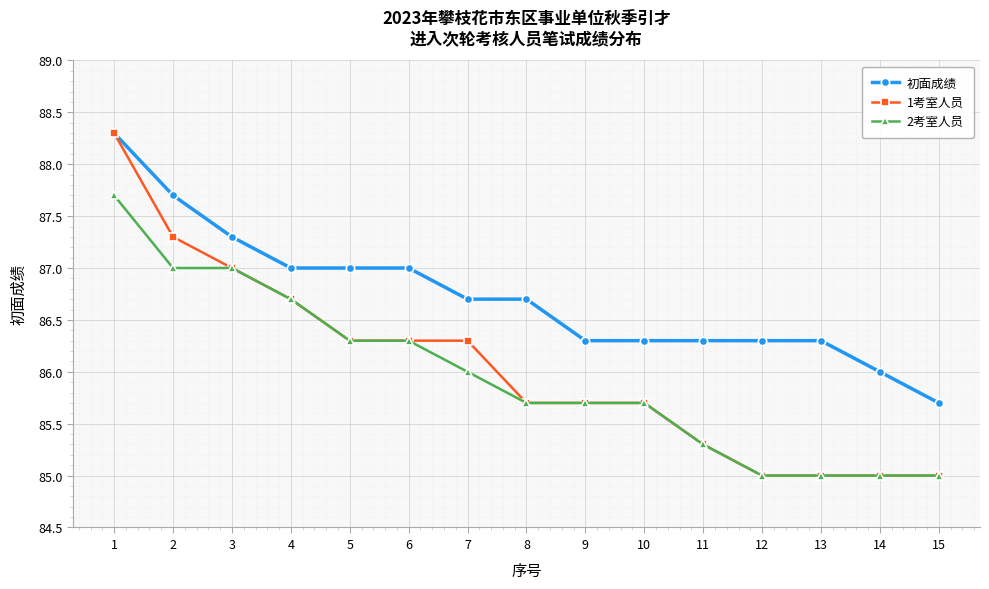

What is the sum of all 初面成绩 values?

1300.9